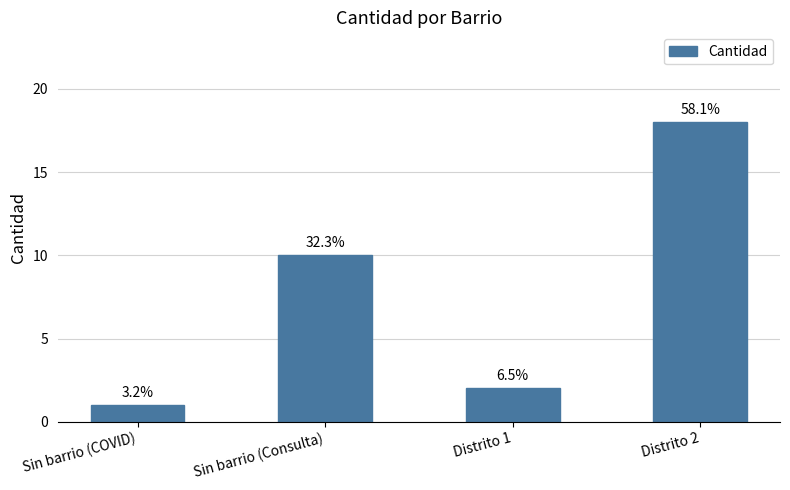

Are the bars horizontal?

No